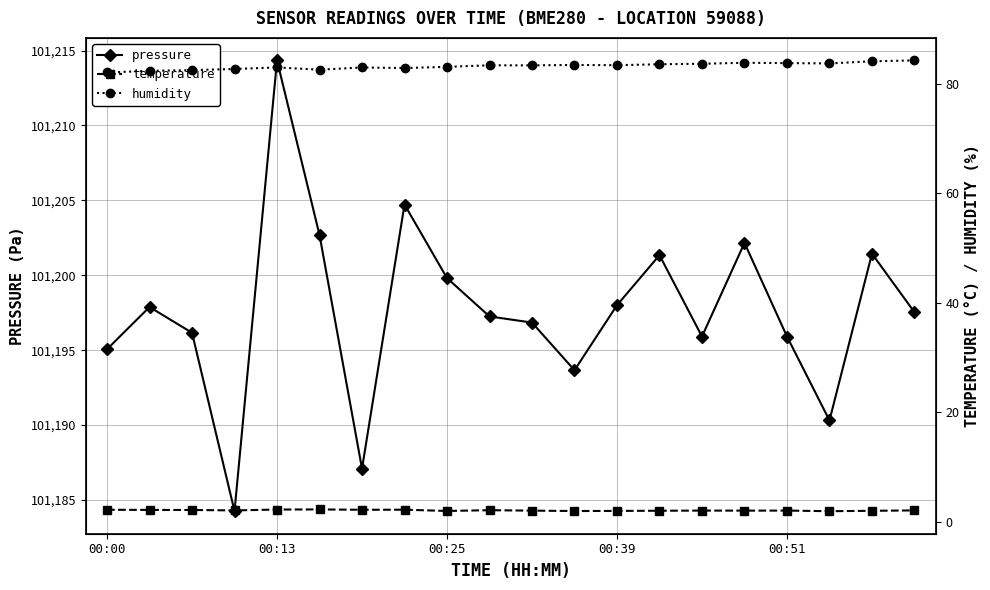

What position from the right is 9?

11